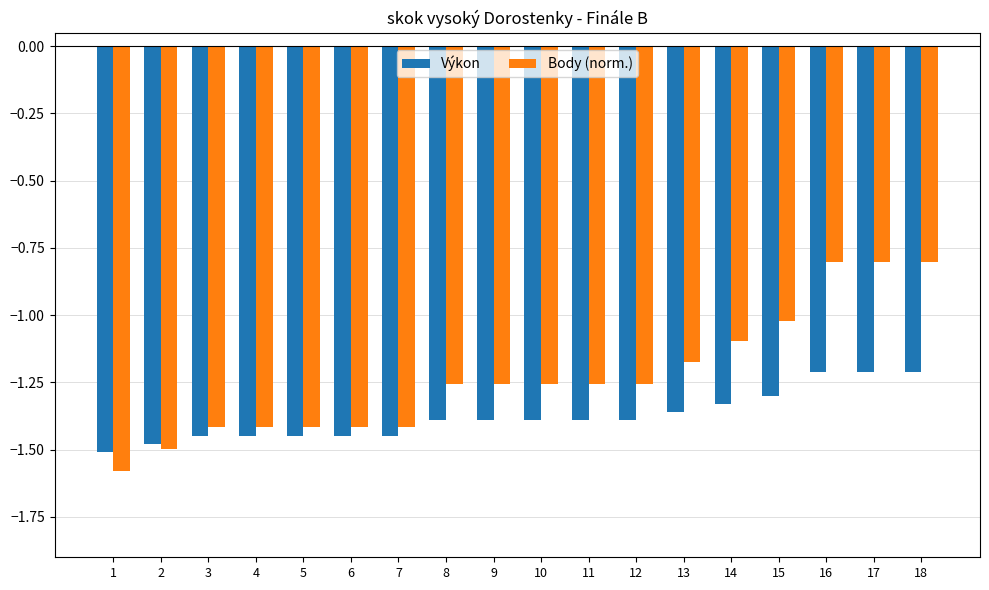

How many bars are there in each group?

2